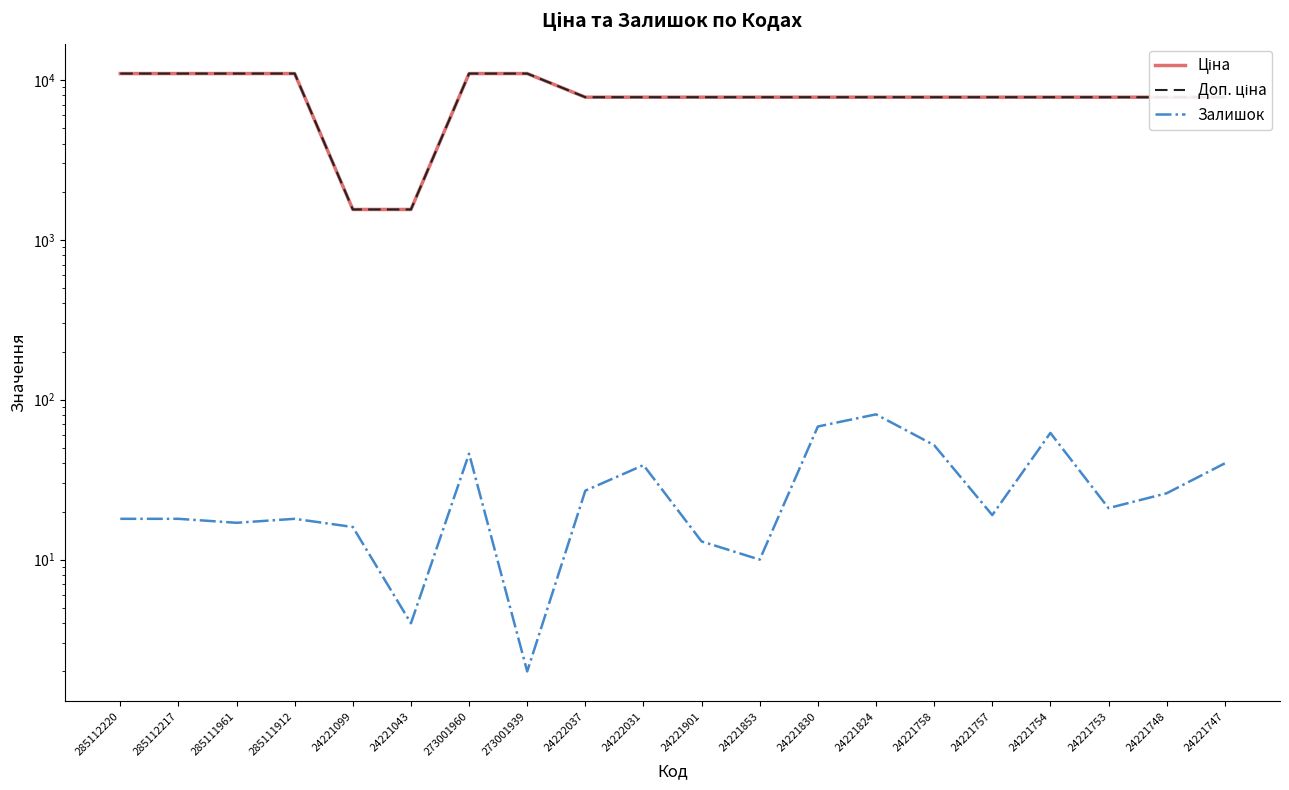

Reading right to left, what are all the values shown in this chart?

Ціна: 7792.9	7792.9	7792.9	7792.9	7792.9	7792.9	7792.9	7792.9	7792.9	7792.9	7792.9	7792.9	10952.0	10952.0	1547.7	1547.7	10952.0	10952.0	10952.0	10952.0
Доп. ціна: 7792.9	7792.9	7792.9	7792.9	7792.9	7792.9	7792.9	7792.9	7792.9	7792.9	7792.9	7792.9	10952.0	10952.0	1548.0	1548.0	10952.0	10952.0	10952.0	10952.0
Залишок: 40.0	26.0	21.0	62.0	19.0	52.0	81.0	68.0	10.0	13.0	39.0	27.0	2.0	46.0	4.0	16.0	18.0	17.0	18.0	18.0